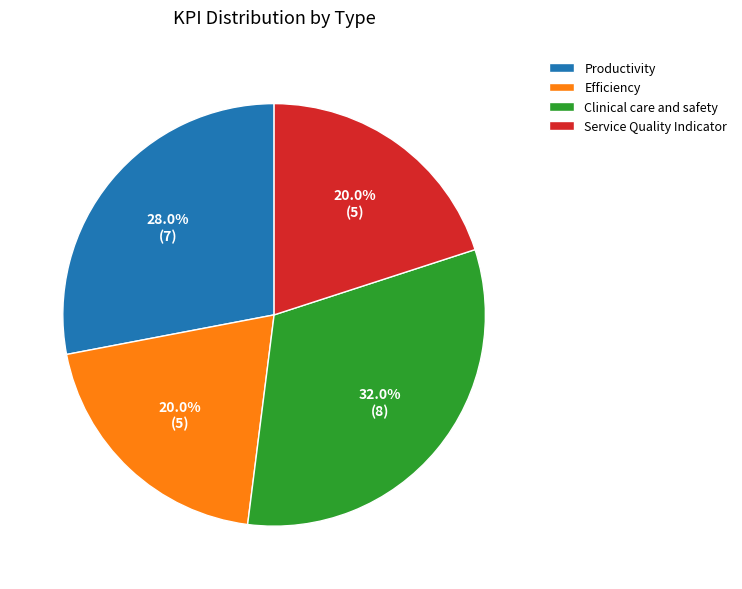

Is it true that Efficiency is 20% of the pie?

True